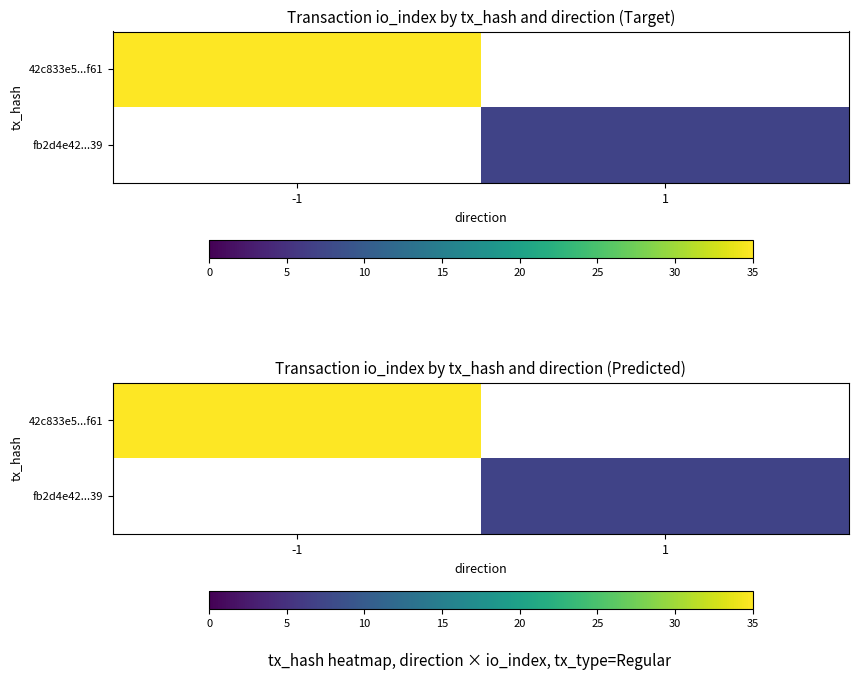

Is the value of 42c833e5...f61 at -1 greater than the value of fb2d4e42...39 at 1?

Yes